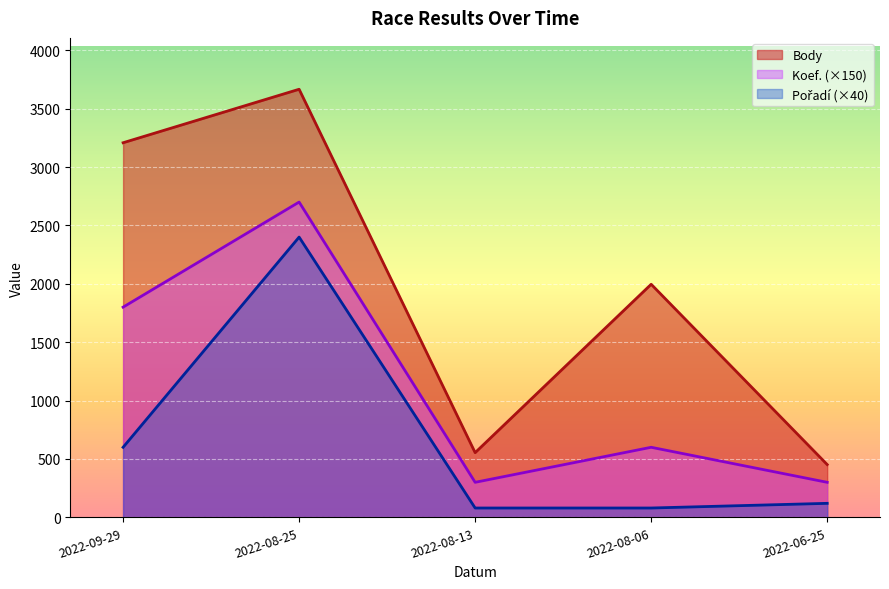

The value of Koef. at 2022-08-25 is 653. True or false?

False